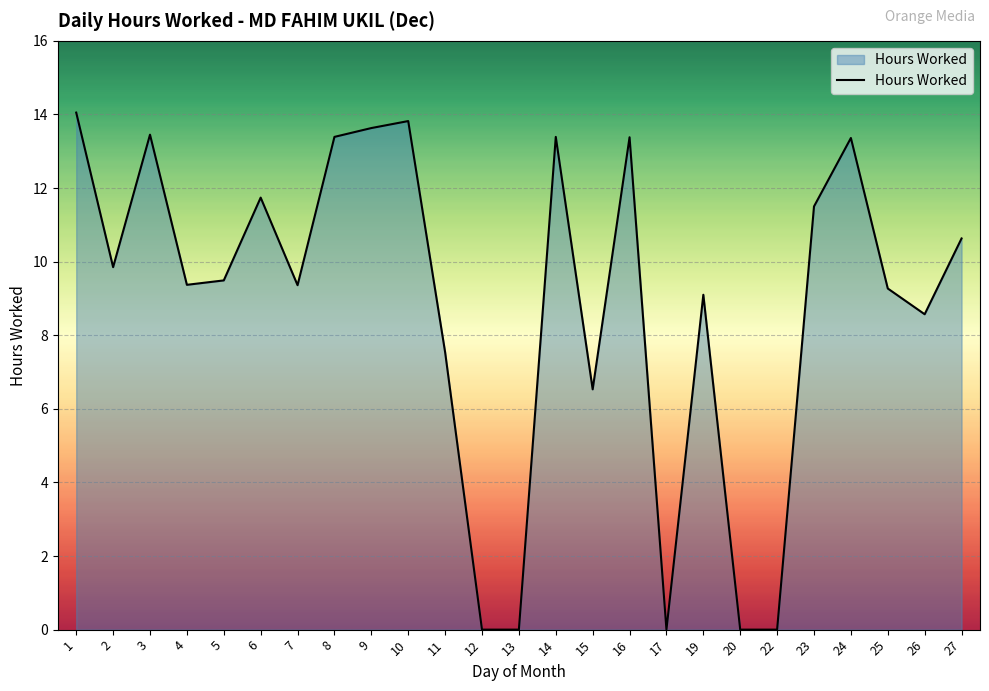

Is it true that the value at 5 is 9.5?

True